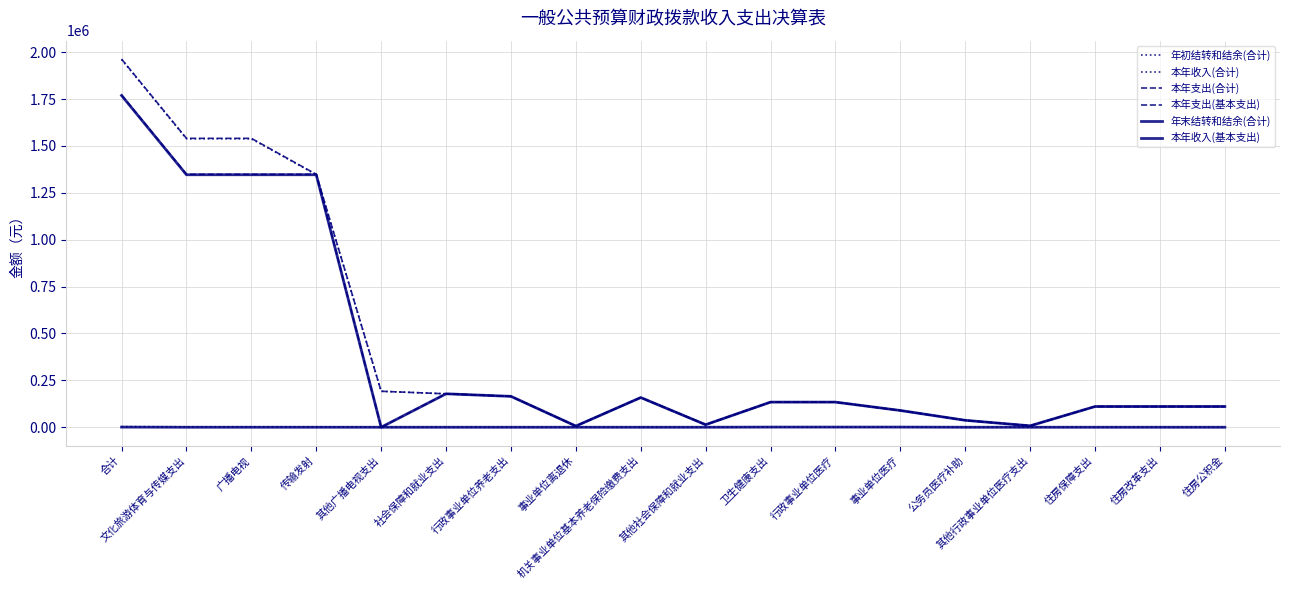

True or false: 本年收入(基本支出) and 本年支出(基本支出) cross at least once.

False